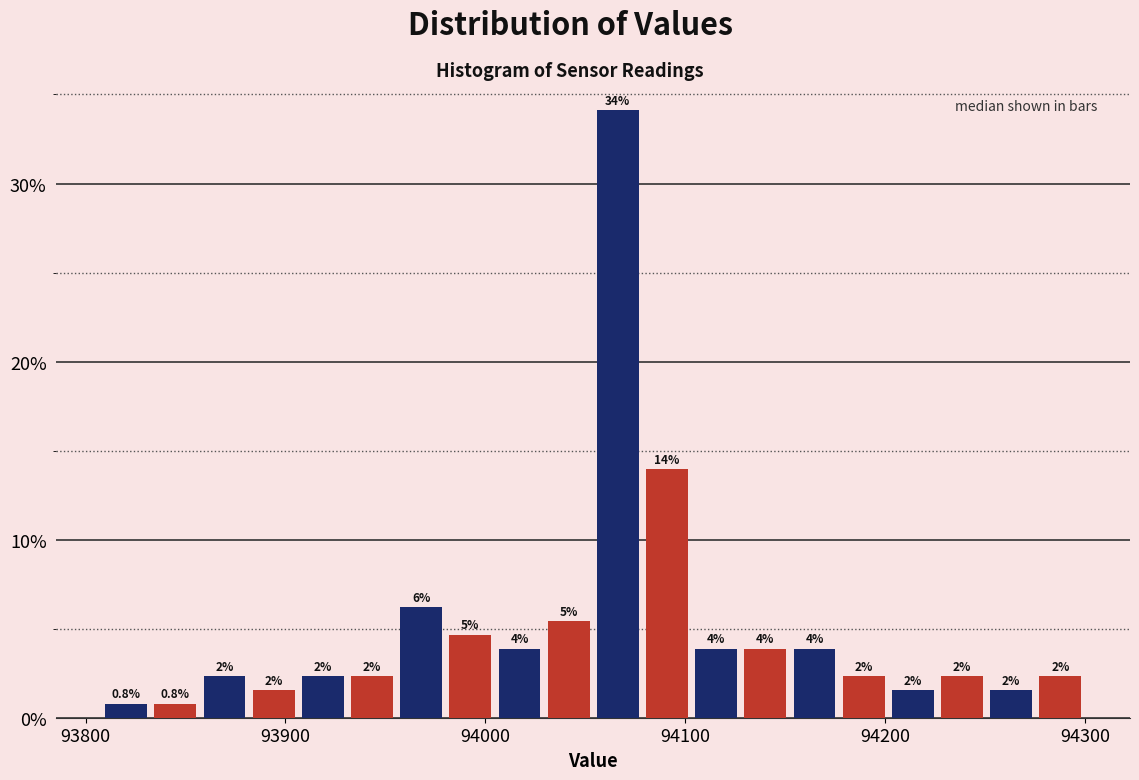

Read against the x-axis, roughly where is the centre of the tallest bar?

94070